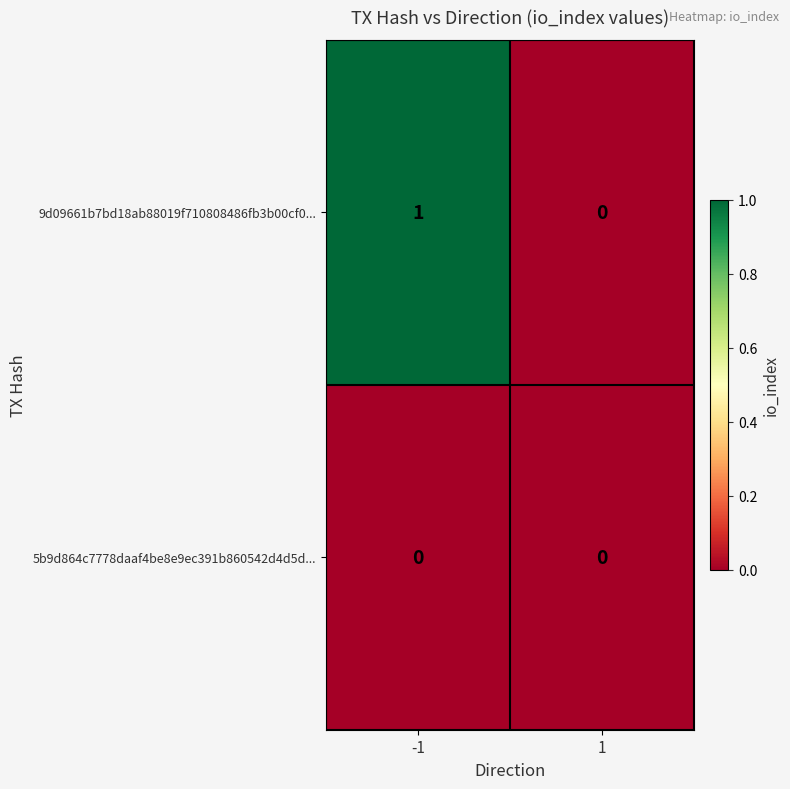

Reading right to left, extract all data points from this chart.

9d09661b7bd18ab88019f710808486fb3b00cf0...: 0	1
5b9d864c7778daaf4be8e9ec391b860542d4d5d...: 0	0